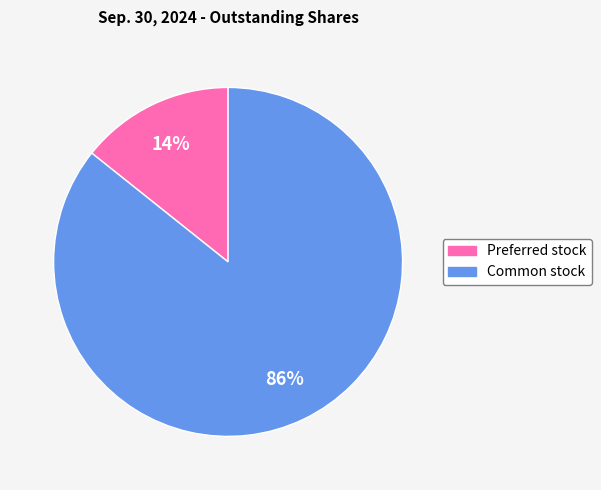

Is there a majority slice in this chart?

Yes